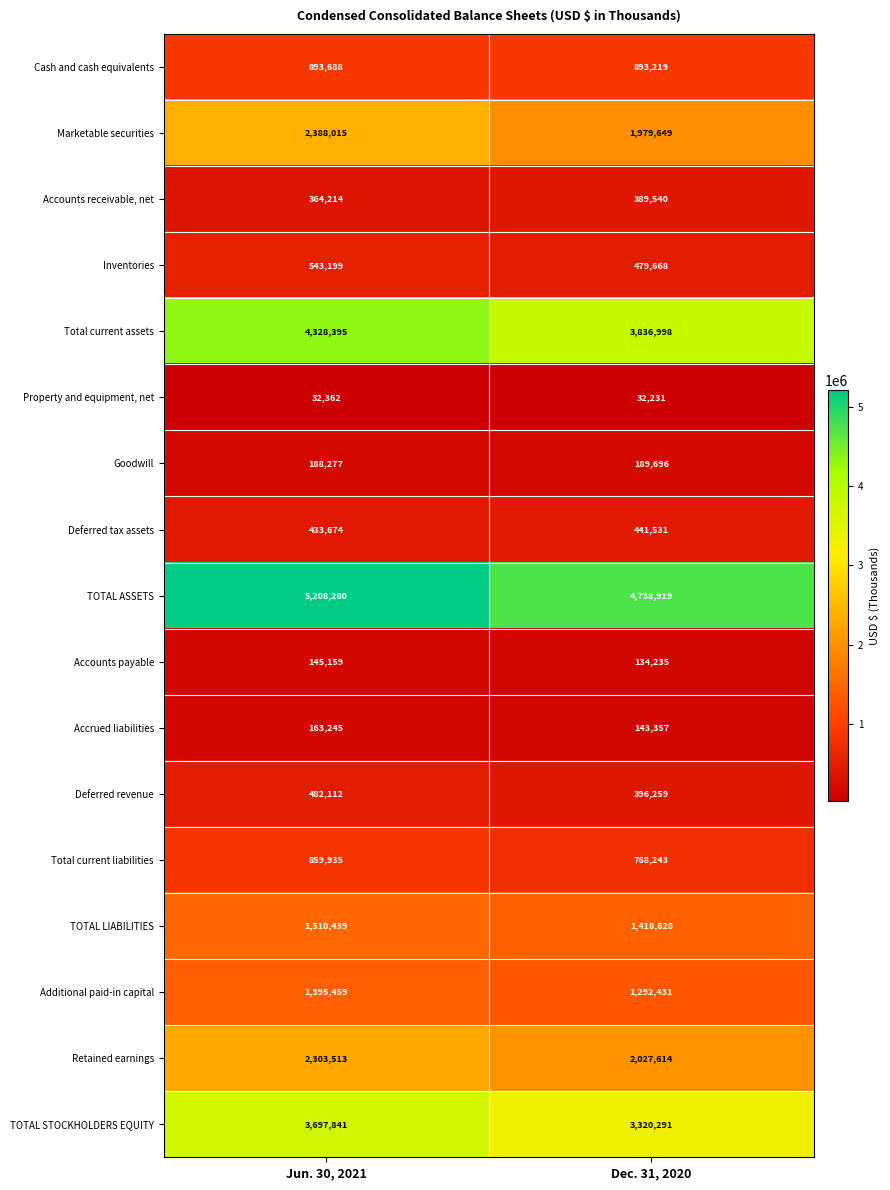

Which series changed the most between Jun. 30, 2021 and Dec. 31, 2020?

Total current assets